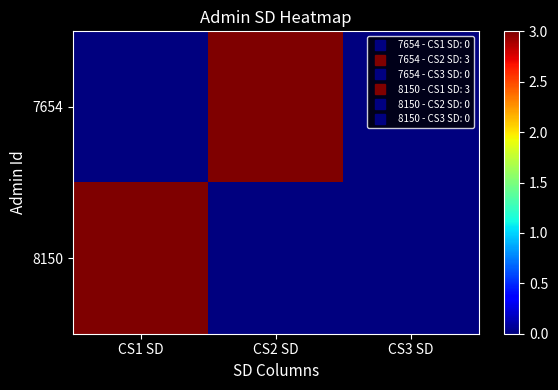

Reading left to right, what are all the values shown in this chart?

7654: CS1 SD=0	CS2 SD=3	CS3 SD=0
8150: CS1 SD=3	CS2 SD=0	CS3 SD=0